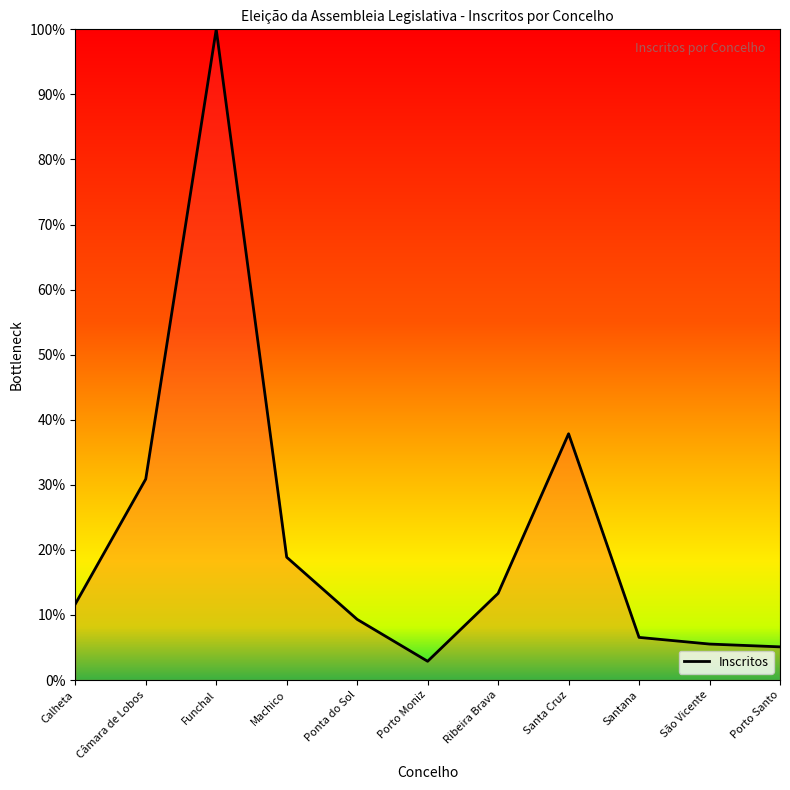

Reading right to left, list all the values displayed in this chart.

5.1	5.5	6.5	37.8	13.3	2.9	9.3	18.9	100.0	30.9	11.7